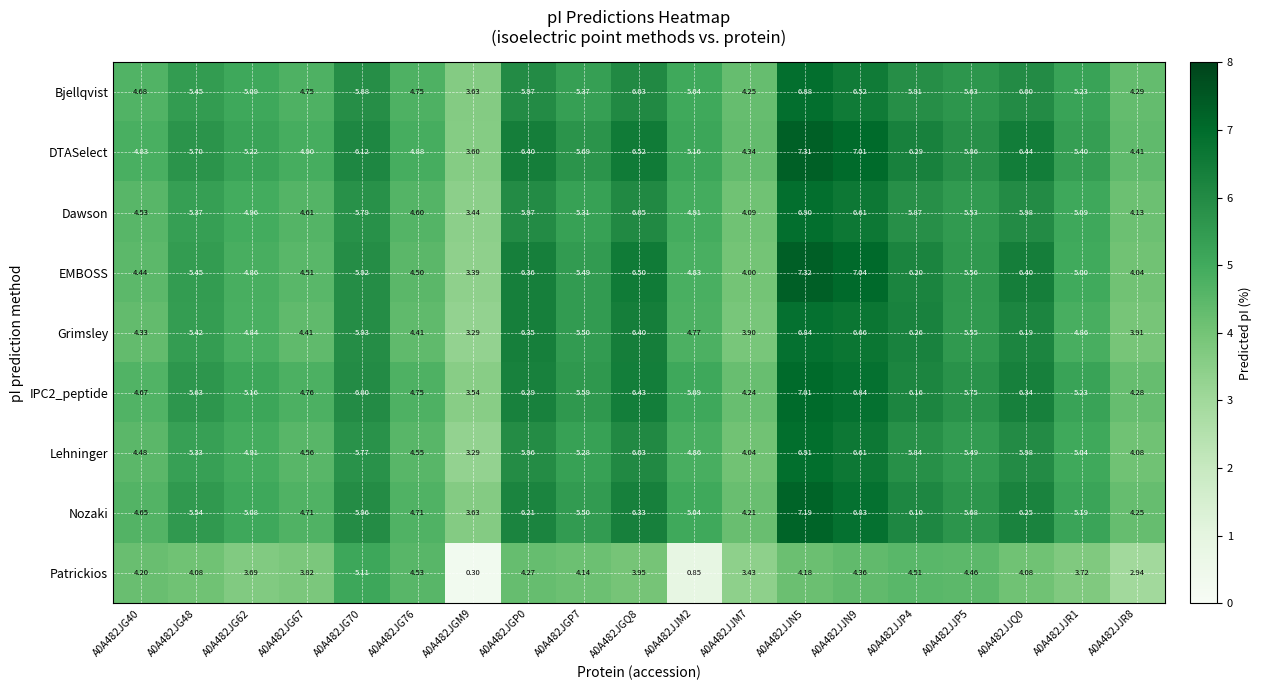

What is the spread (max minus min) of values at A0A482JG67?

1.1